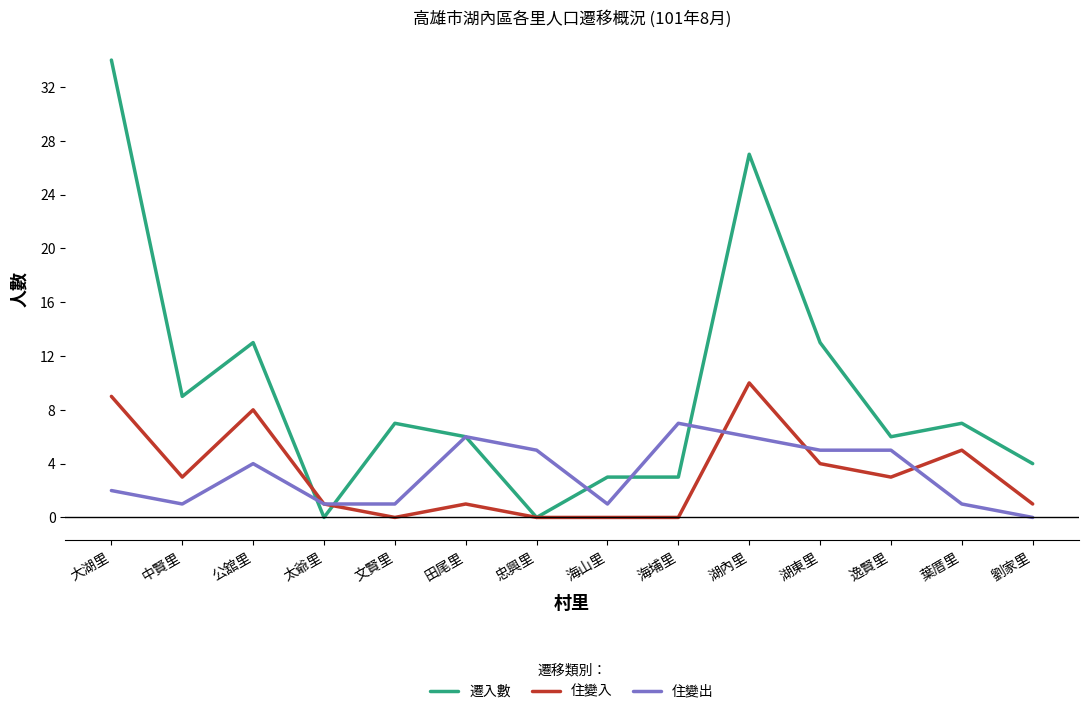

Which series has the largest range (max minus min)?

遷入數